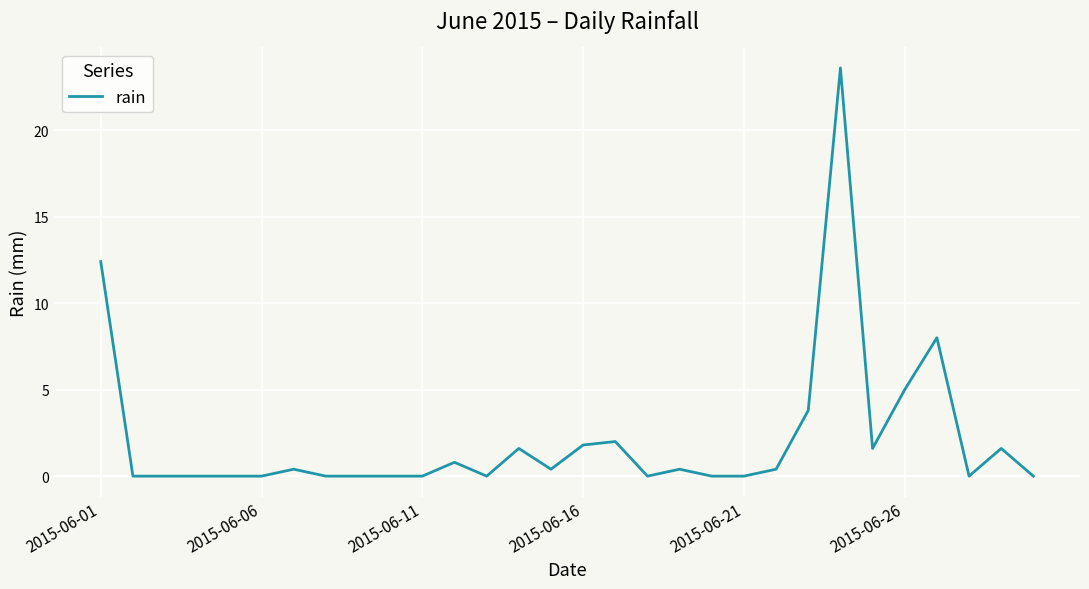

What is the greatest value displayed?

23.6